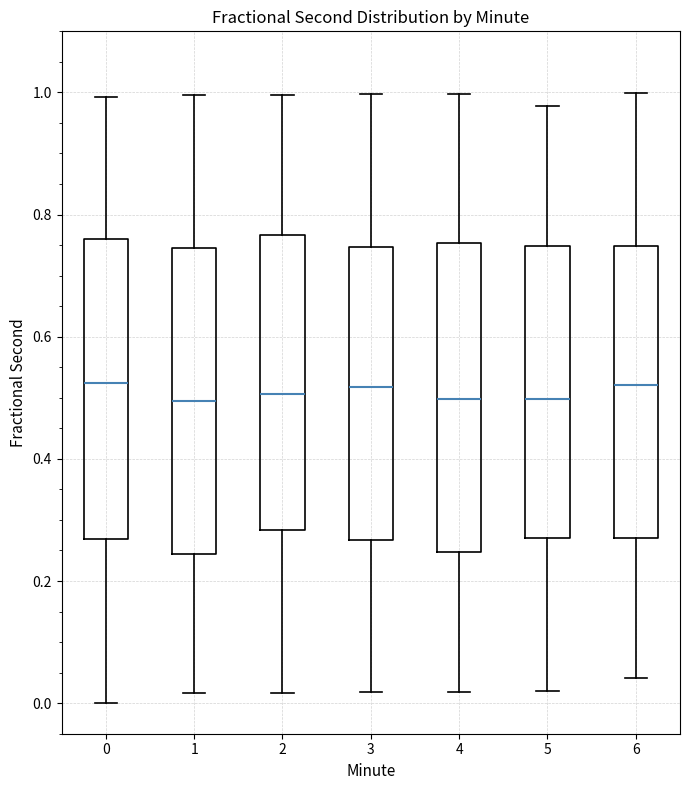

Reading left to right, transcribe this box plot: for each box, give where its median line is, the range the box spans, and where its two whiskers end, as read against the y-axis. The values are not printed on the chart, so give them approximately, as read against the axis.

0: median 0.52, box 0.26 to 0.76, whiskers 0.00 to 1.00
1: median 0.50, box 0.24 to 0.74, whiskers 0.02 to 1.00
2: median 0.50, box 0.28 to 0.76, whiskers 0.02 to 1.00
3: median 0.52, box 0.26 to 0.74, whiskers 0.02 to 1.00
4: median 0.50, box 0.24 to 0.76, whiskers 0.02 to 1.00
5: median 0.50, box 0.26 to 0.74, whiskers 0.02 to 0.98
6: median 0.52, box 0.28 to 0.74, whiskers 0.04 to 1.00